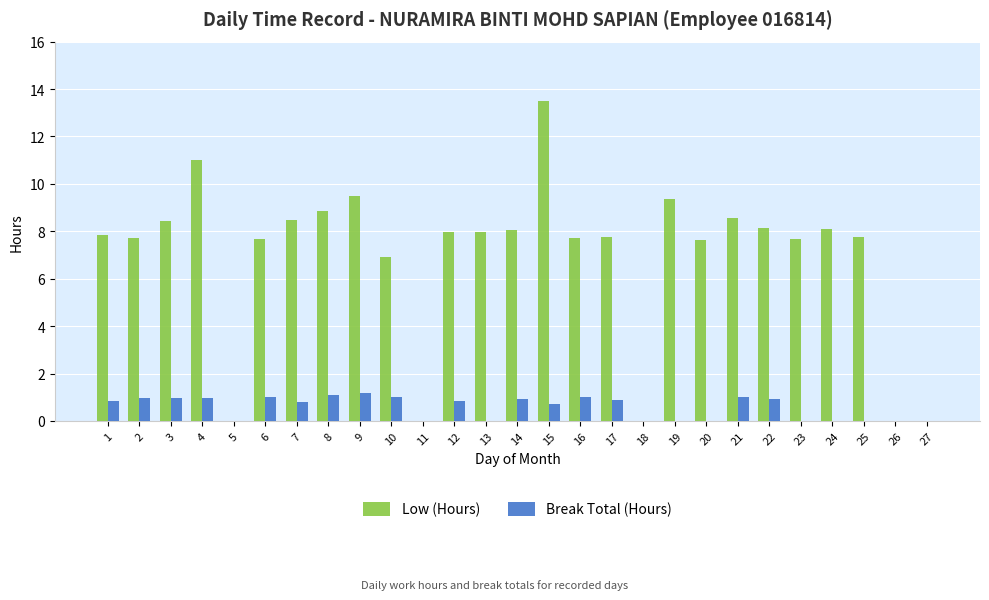

What is the total value across all series at 10?

7.9